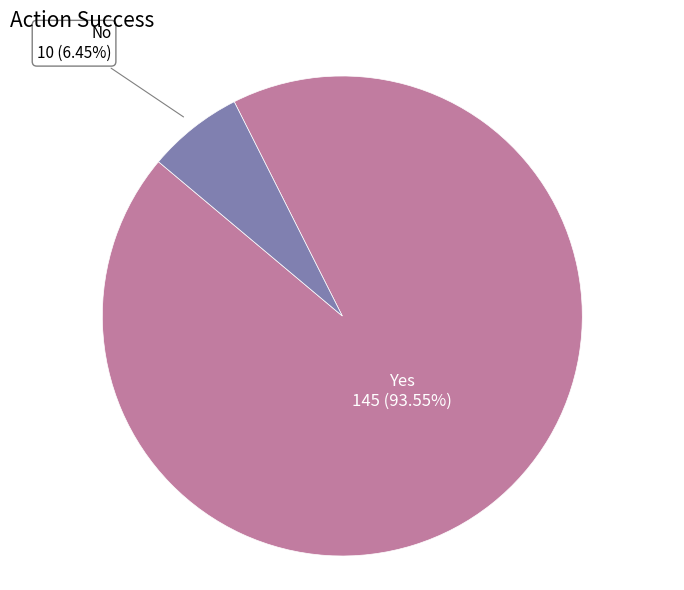

Rank the categories by value from highest to lowest.

Yes, No